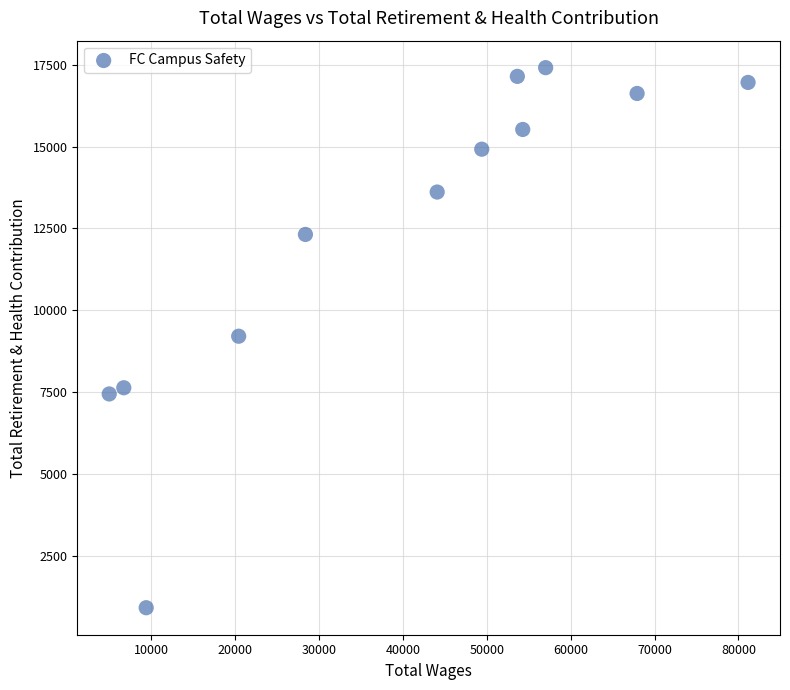

What is the range of X values (max minus min)?

76152